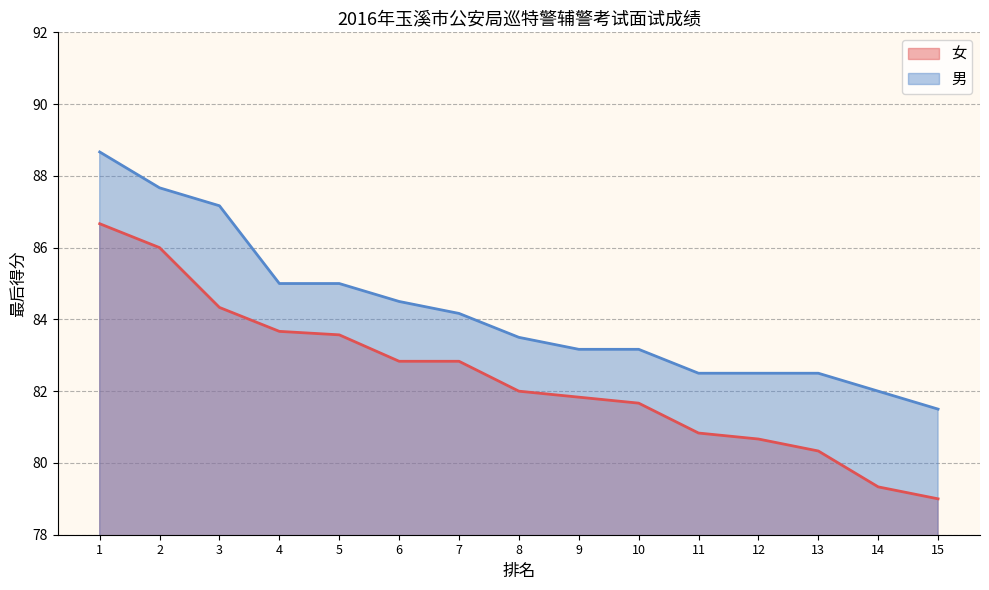

True or false: 女 has more than 1 points higher than both neighbors.

False